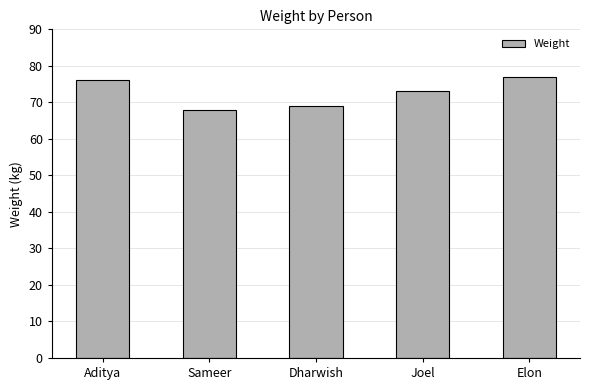

Does the chart contain stacked bars?

No